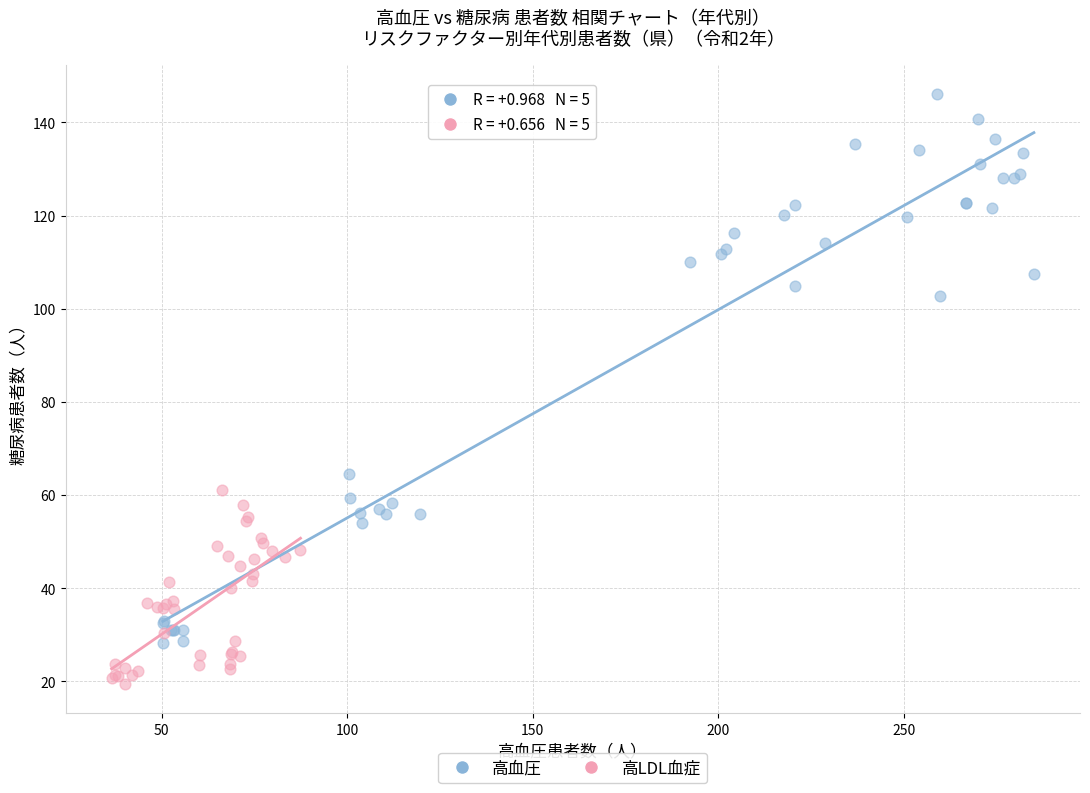

Which series contains the lowest Y value?

高LDL血症